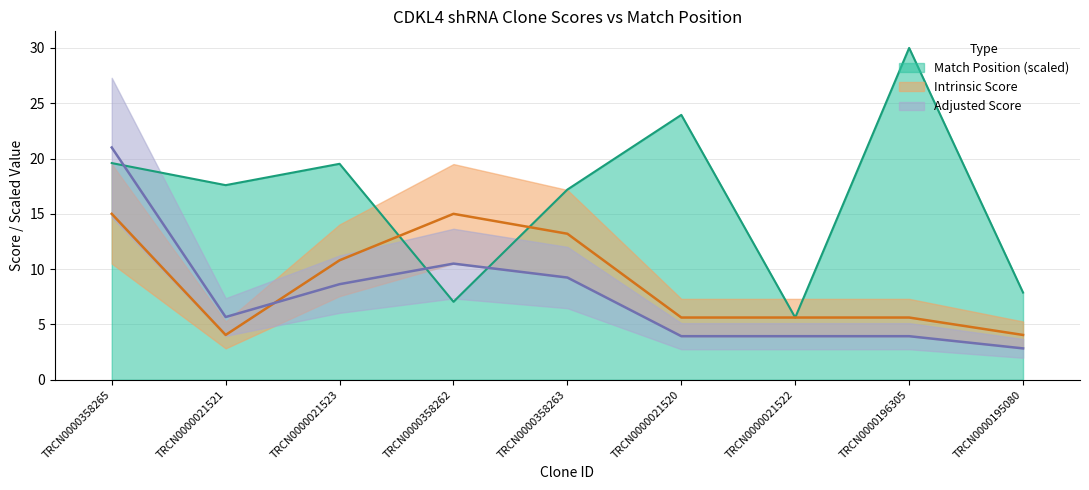

Reading left to right, transcribe all the data shown in this chart.

Match Position: TRCN0000358265=19.6	TRCN0000021521=17.6	TRCN0000021523=19.5	TRCN0000358262=7.1	TRCN0000358263=17.2	TRCN0000021520=23.9	TRCN0000021522=5.6	TRCN0000196305=30.0	TRCN0000195080=7.9
Adjusted Score: TRCN0000358265=21.0	TRCN0000021521=5.7	TRCN0000021523=8.6	TRCN0000358262=10.5	TRCN0000358263=9.2	TRCN0000021520=3.9	TRCN0000021522=3.9	TRCN0000196305=3.9	TRCN0000195080=2.8
Intrinsic Score: TRCN0000358265=15.0	TRCN0000021521=4.0	TRCN0000021523=10.8	TRCN0000358262=15.0	TRCN0000358263=13.2	TRCN0000021520=5.6	TRCN0000021522=5.6	TRCN0000196305=5.6	TRCN0000195080=4.0